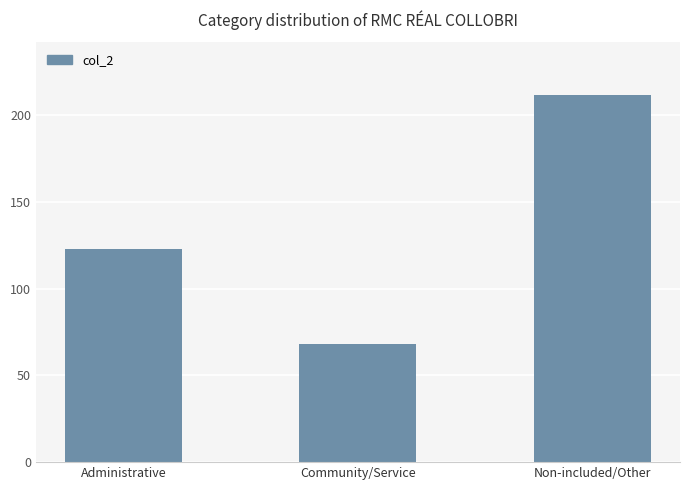

Reading left to right, extract all data points from this chart.

Administrative=123	Community/Service=68	Non-included/Other=212